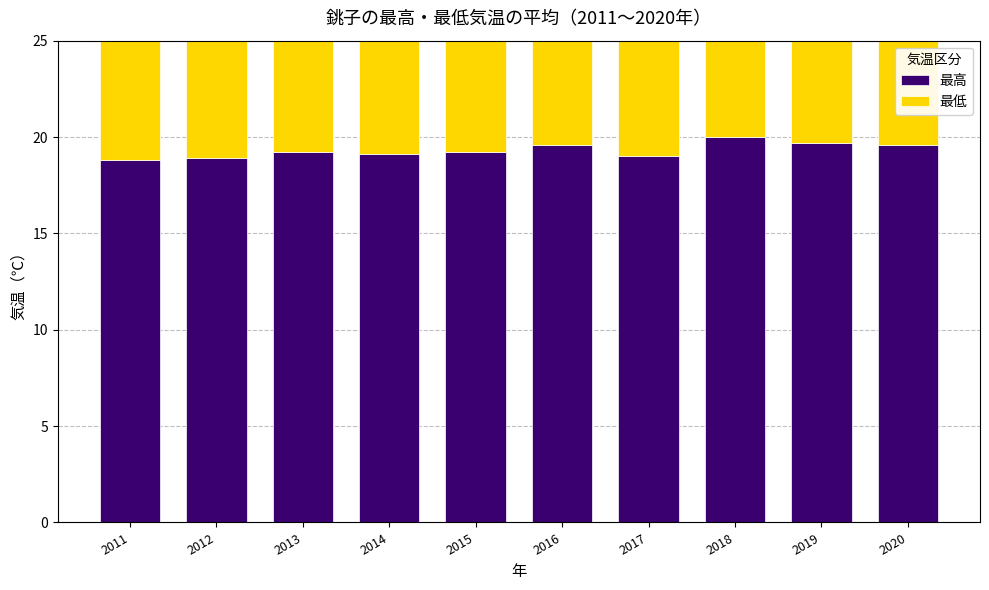

Between 2016 and 2019, which series saw the biggest shift?

最低